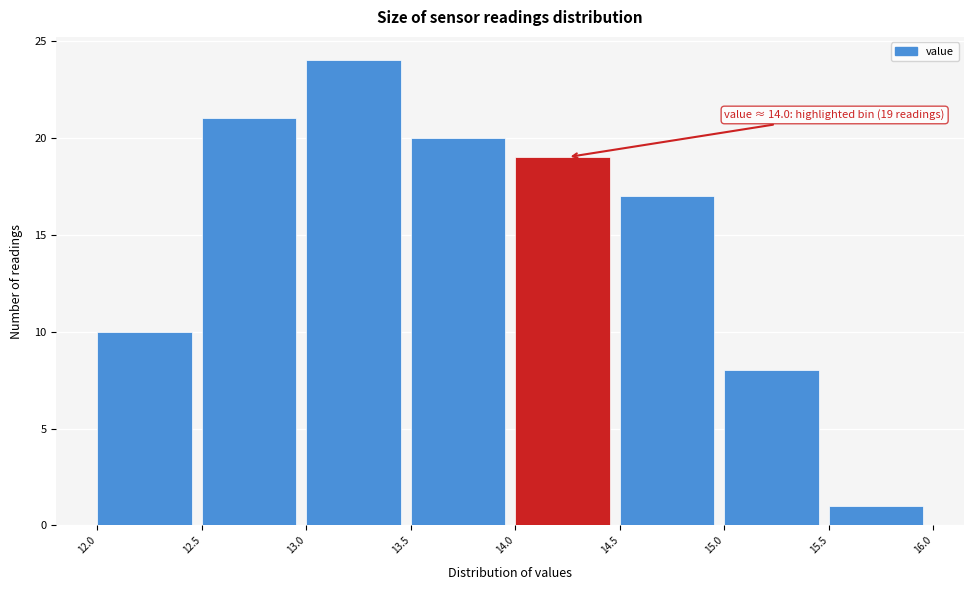

Over which range of the x-axis is the bar tallest?

13.0 to 13.5